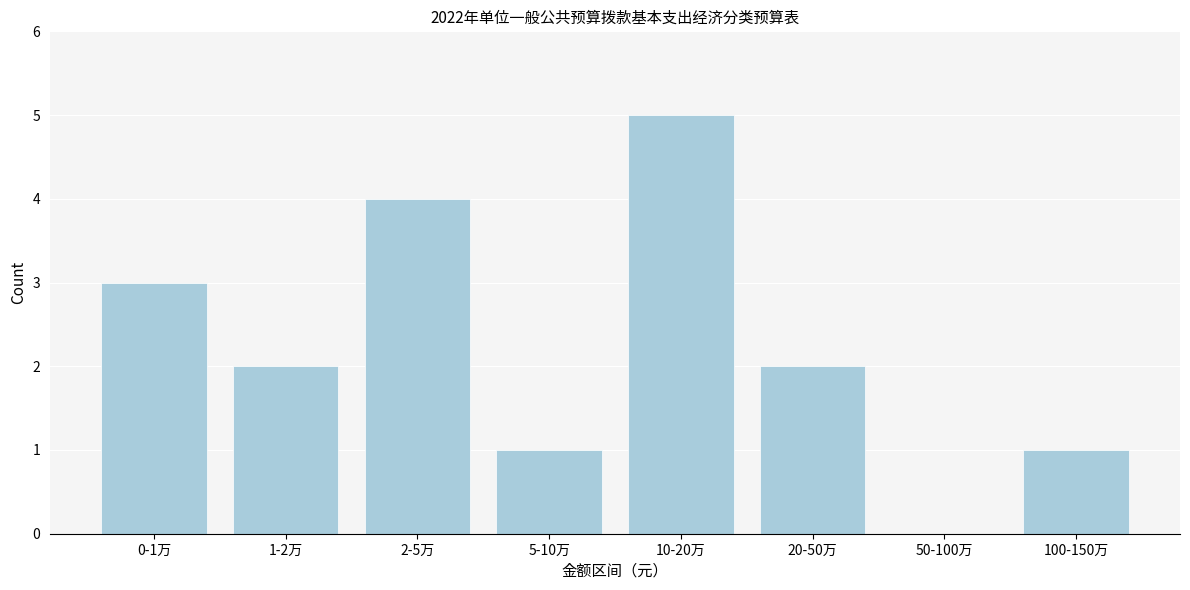

Reading left to right, what are all the values shown in this chart?

0-1万=3	1-2万=2	2-5万=4	5-10万=1	10-20万=5	20-50万=2	50-100万=0	100-150万=1